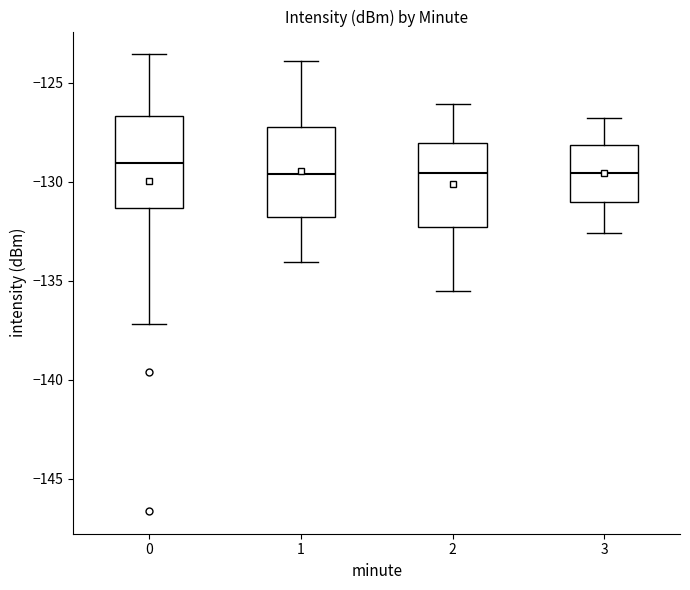

Reading left to right, read every box against the y-axis: the position of its median line, the range the box covers, and the ends of its whiskers. The values are not printed on the chart, so give them approximately, as read against the axis.

0: median -129.0, box -131.5 to -126.5, whiskers -137.0 to -123.5
1: median -129.5, box -132.0 to -127.0, whiskers -134.0 to -124.0
2: median -129.5, box -132.5 to -128.0, whiskers -135.5 to -126.0
3: median -129.5, box -131.0 to -128.0, whiskers -132.5 to -127.0